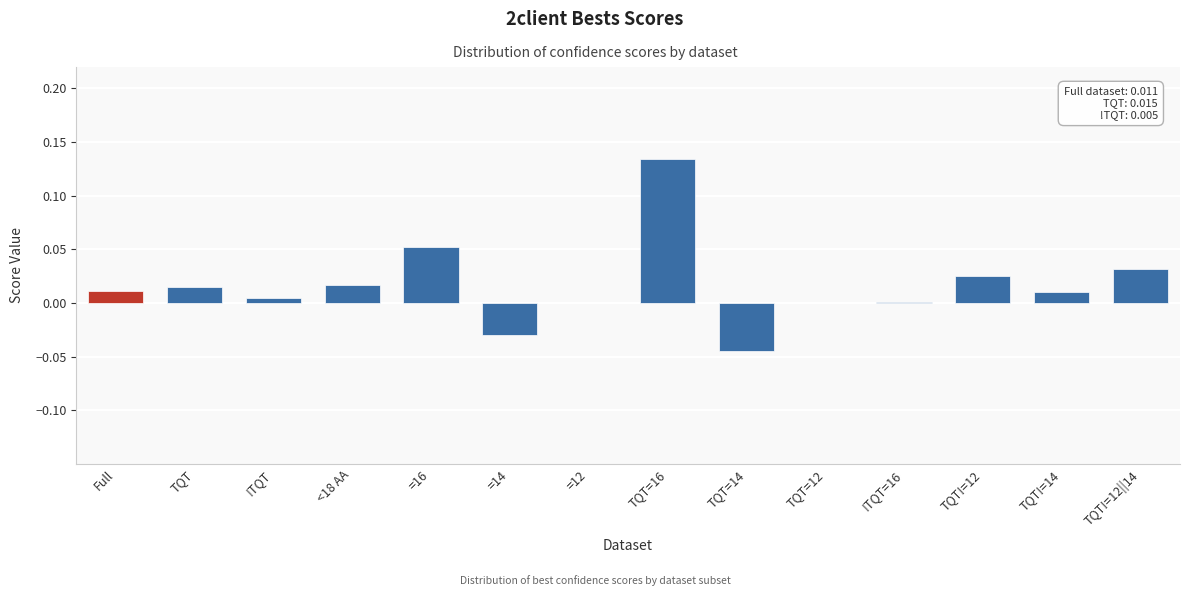

Which has a higher value, TQT=16 or =14?

TQT=16